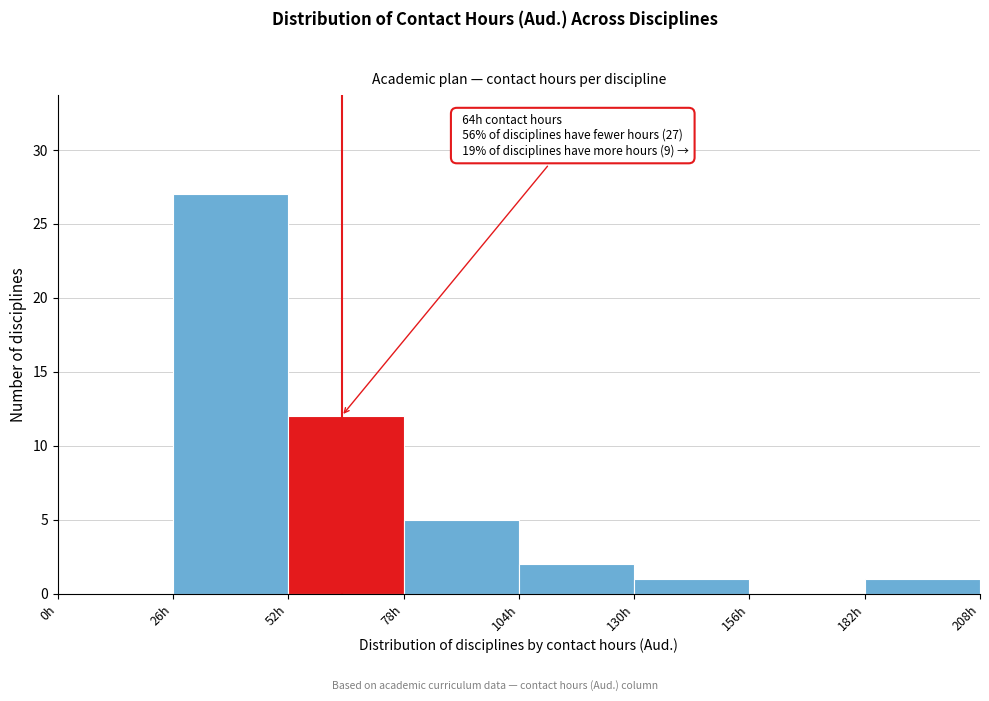

Over which range of the x-axis is the bar tallest?

26 to 52